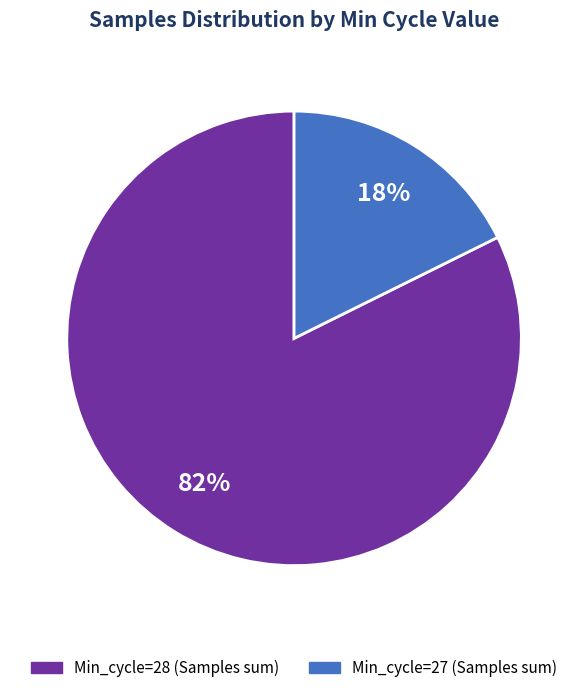

Is there a majority slice in this chart?

Yes